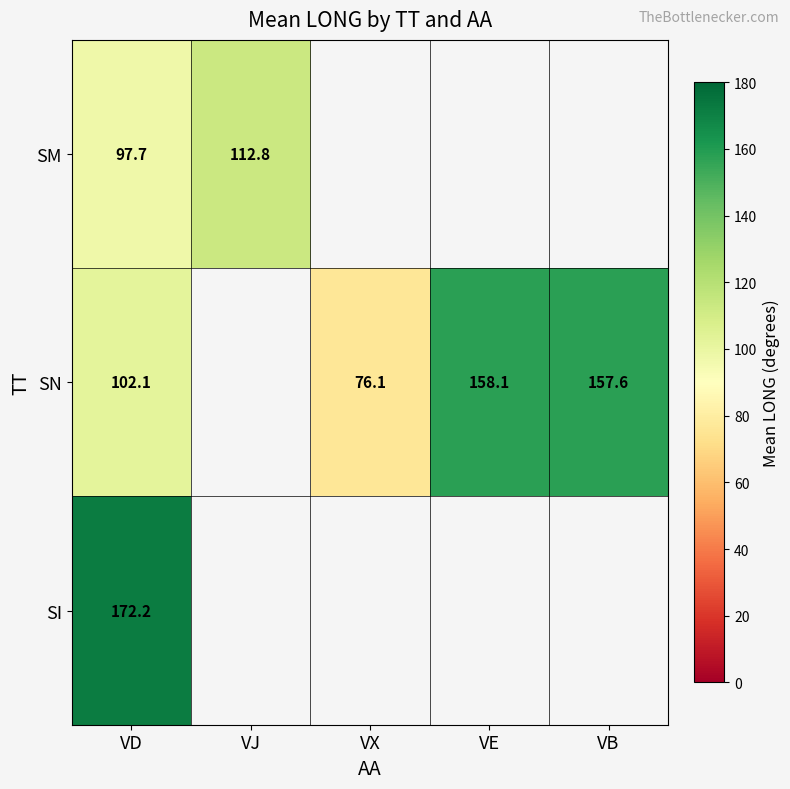

How many distinct data groups are displayed?

3